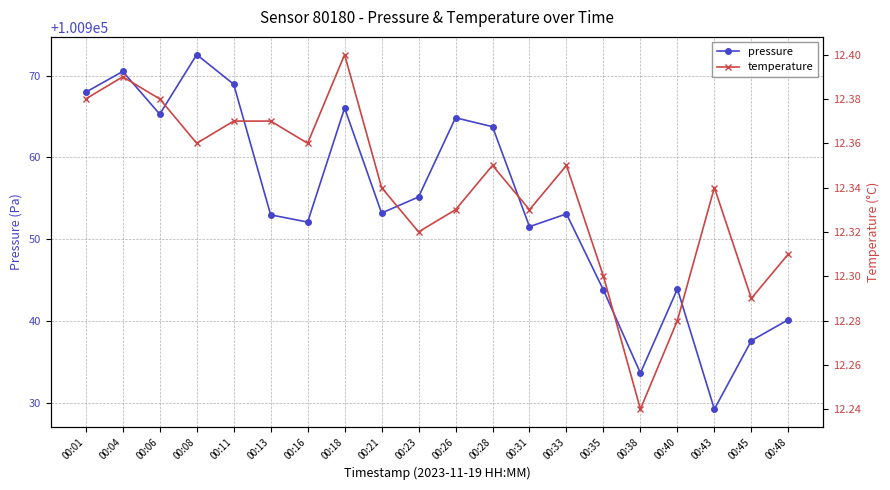

The pressure series shows 100953.0 at 00:13. True or false?

True